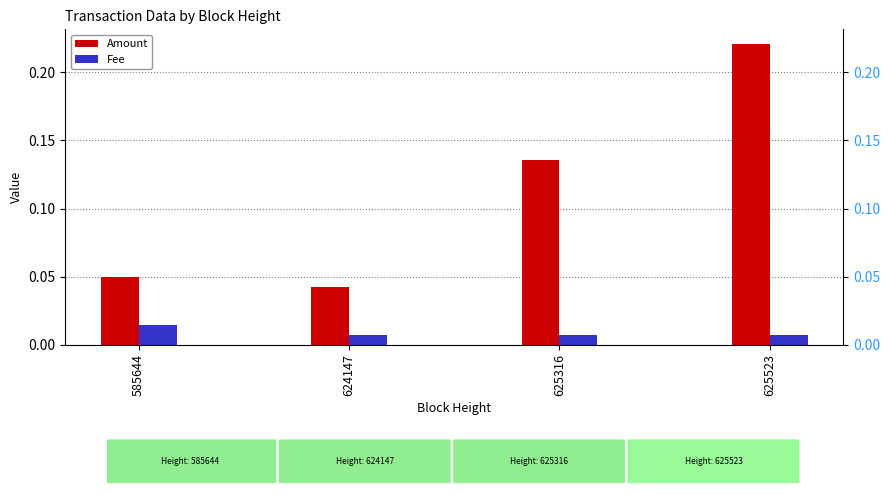

Is it true that Amount equals 0.1 at 585644?

True